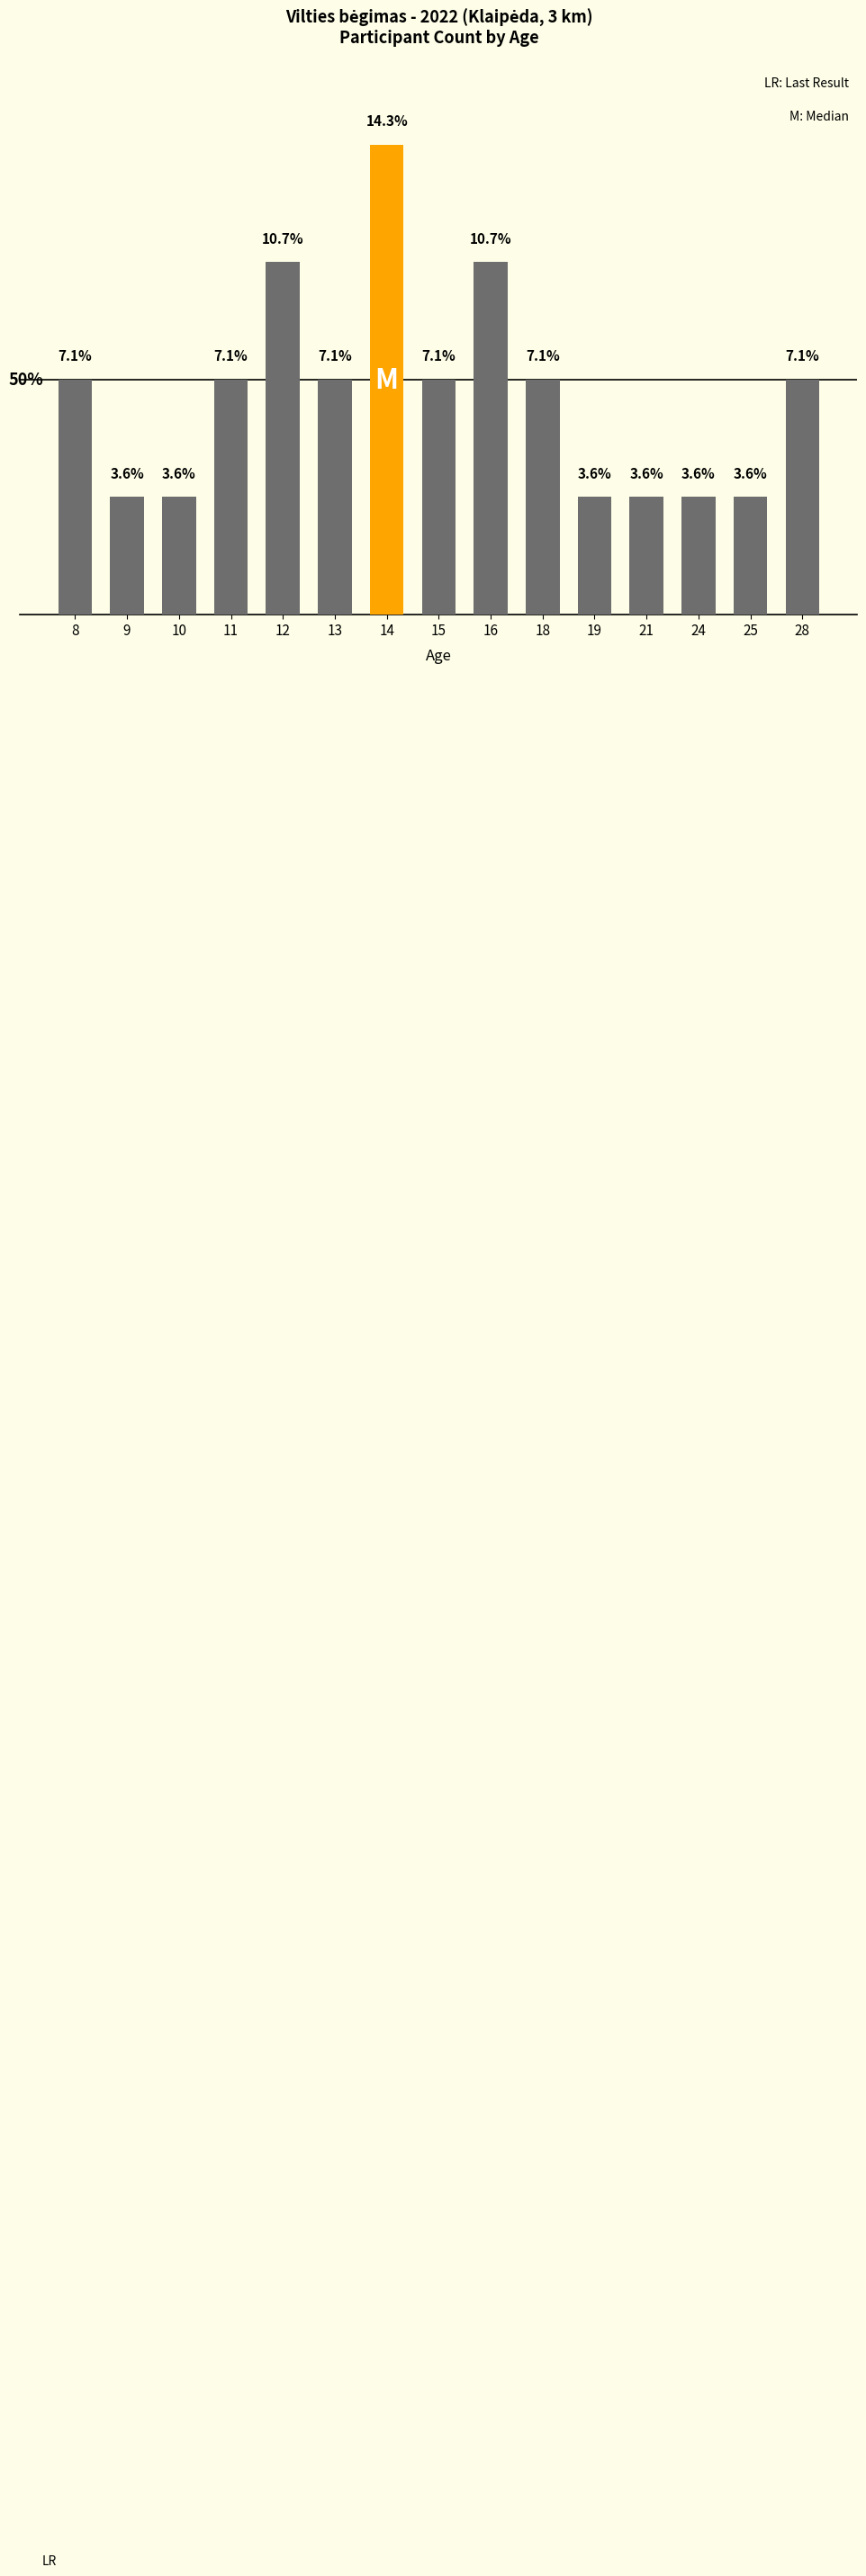

What is the greatest value displayed?

14.3